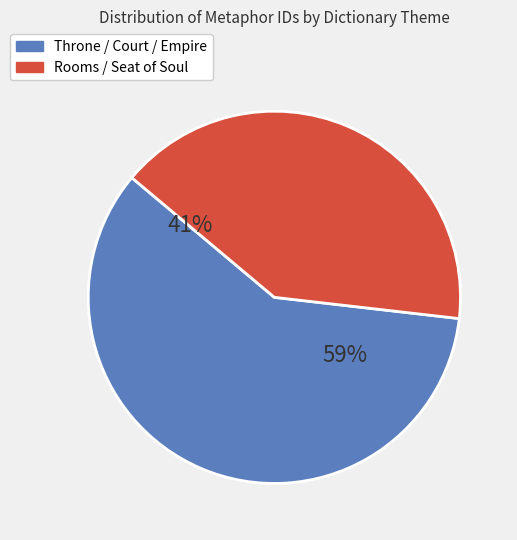

Is Rooms (Seat of Soul) the majority of the pie?

No